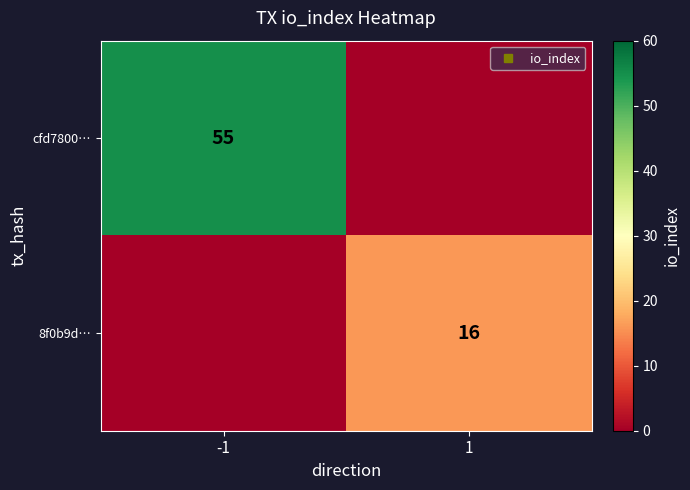

What value does the cfd7800… series have at -1?

55